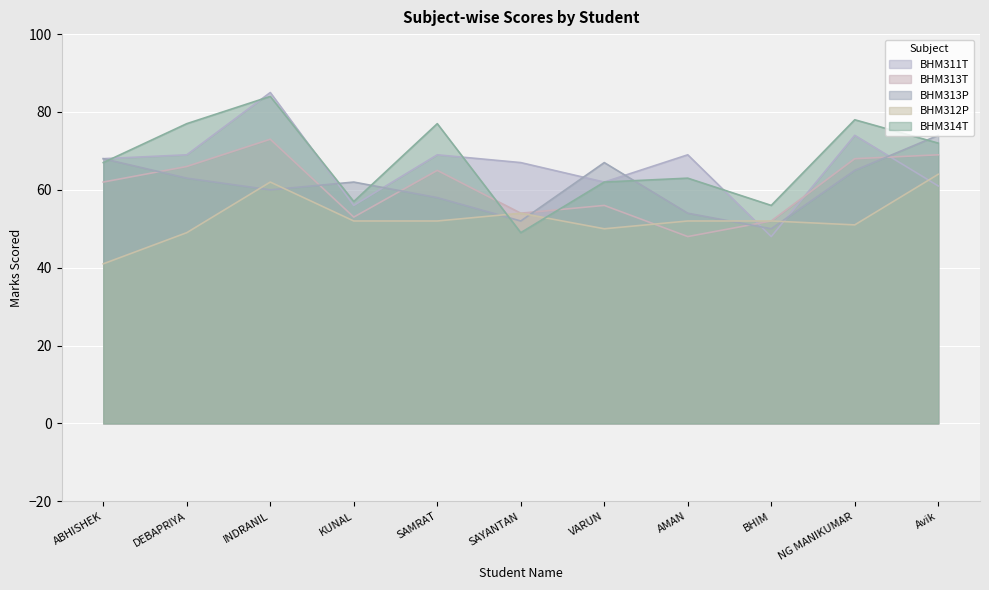

List the labels in order of BHM314T value, smallest first.

SAYANTAN, BHIM, KUNAL, VARUN, AMAN, ABHISHEK, Avik, DEBAPRIYA, SAMRAT, NG MANIKUMAR, INDRANIL